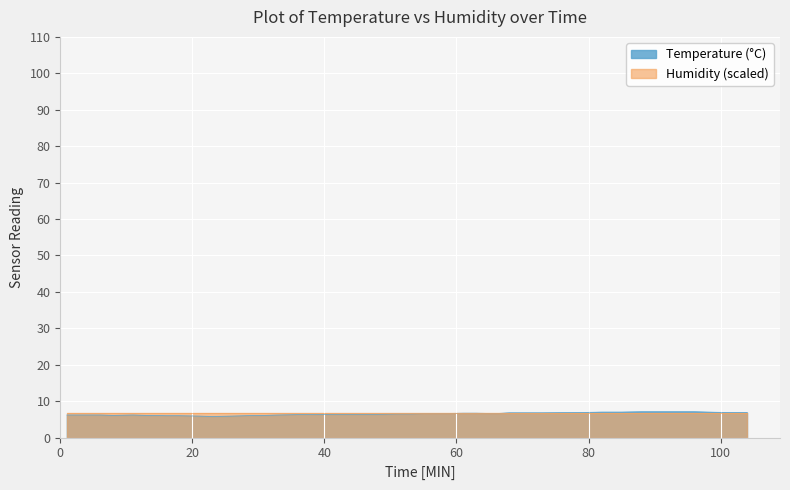

What is the greatest value displayed?

7.1